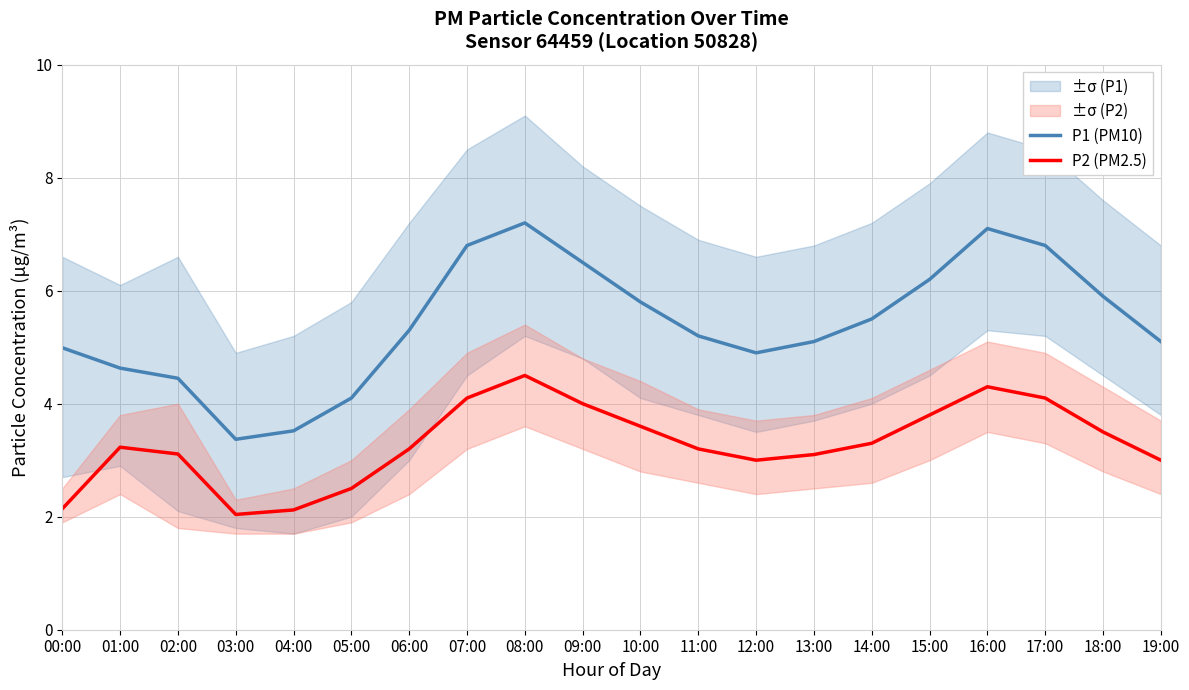

True or false: P1 (PM10) and P2 (PM2.5) cross at least once.

False